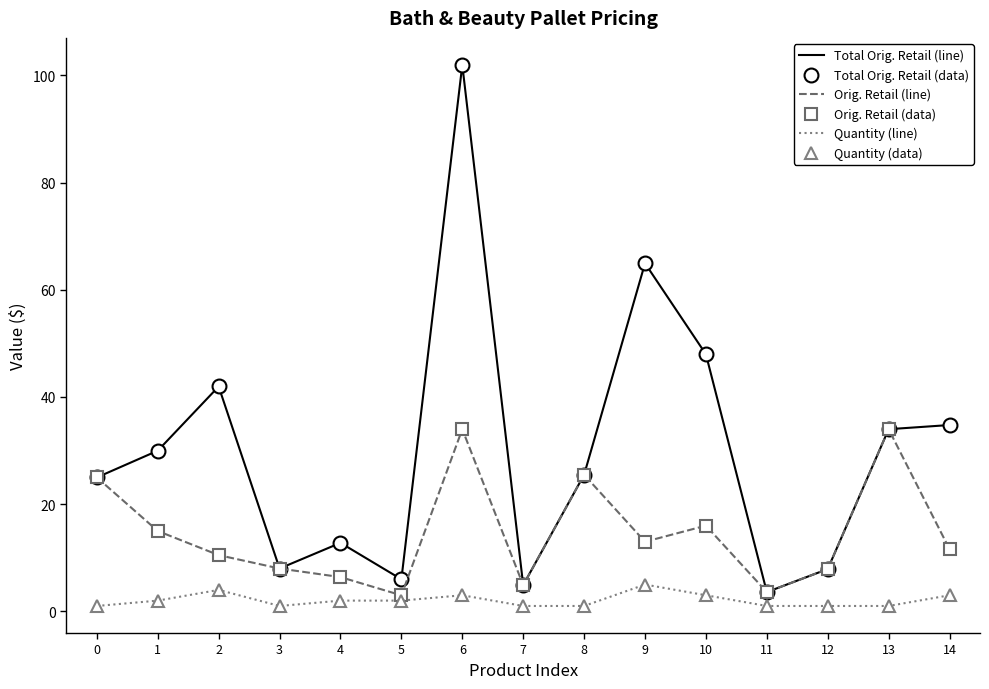

Is it true that Total Orig. Retail (data) equals 35.0 at 8?

False